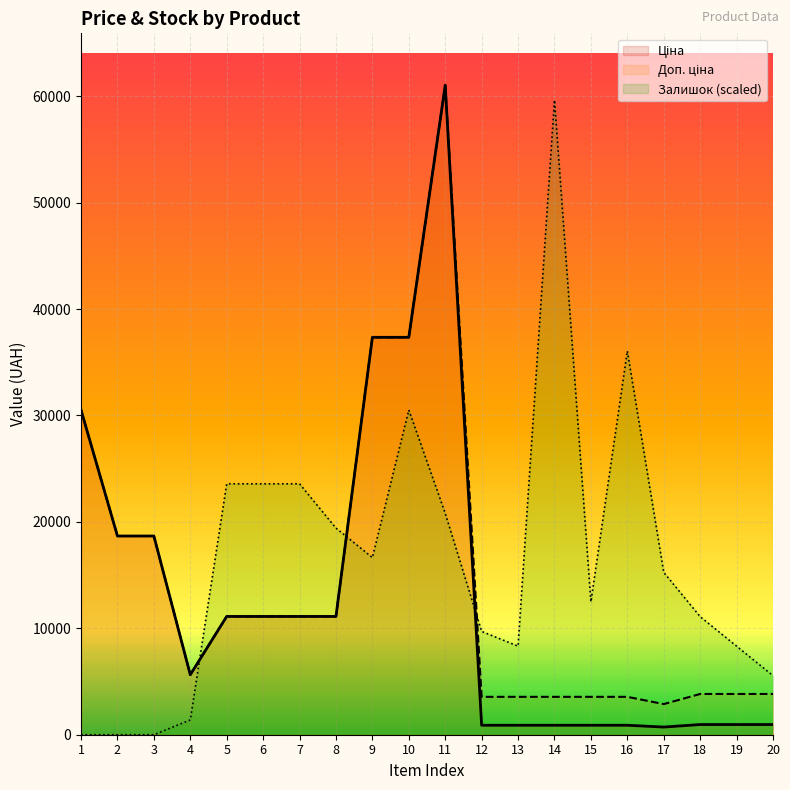

Reading left to right, transcribe all the data shown in this chart.

Ціна: 30512.3	18671.5	18671.5	5636.0	11113.6	11113.6	11113.6	11113.6	37343.0	37343.0	61024.7	889.9	889.9	889.9	889.9	889.9	719.6	957.1	957.1	957.1
Доп. ціна: 30512.3	18671.5	18671.5	5636.0	11113.6	11113.6	11113.6	11113.6	37343.0	37343.0	61024.7	3559.7	3559.7	3559.7	3559.7	3559.7	2878.5	3828.4	3828.4	3828.4
Залишок: 0.0	0.0	0.0	1386.9	23577.7	23577.7	23577.7	19416.9	16643.1	30512.3	20803.9	9708.5	8321.5	59637.8	12482.3	36060.0	15256.2	11095.4	8321.5	5547.7